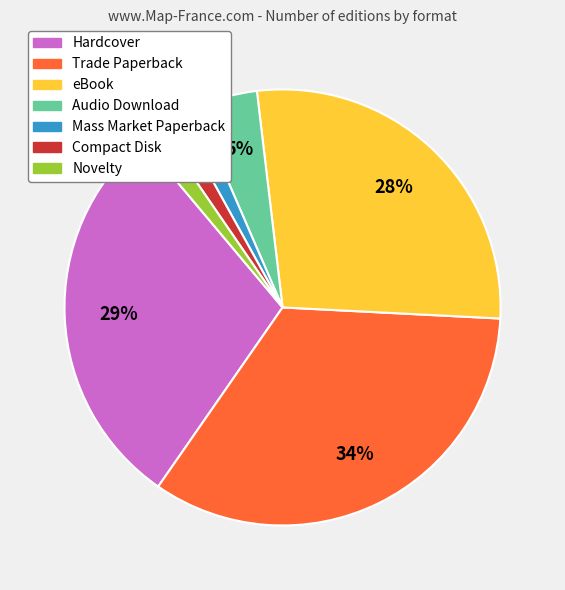

To the nearest percent, what portion does Audio Download represent?

5%